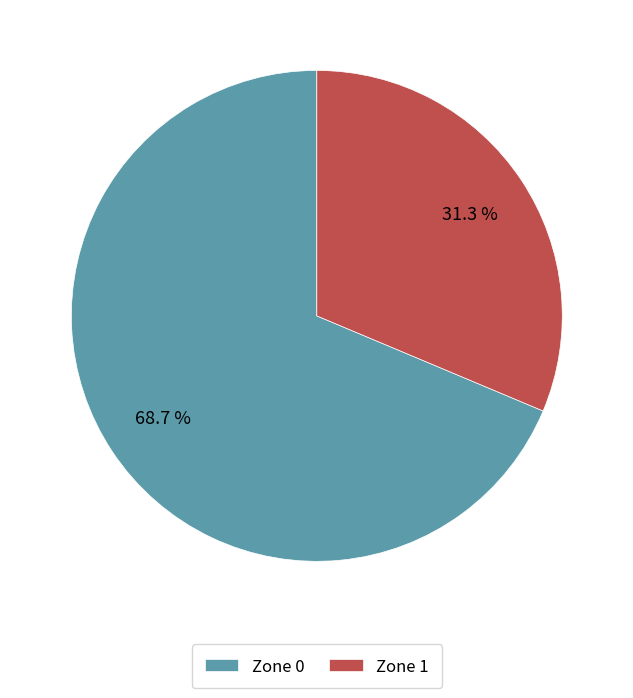

To the nearest percent, what is the combined percentage of Zone 0 and Zone 1?

100%